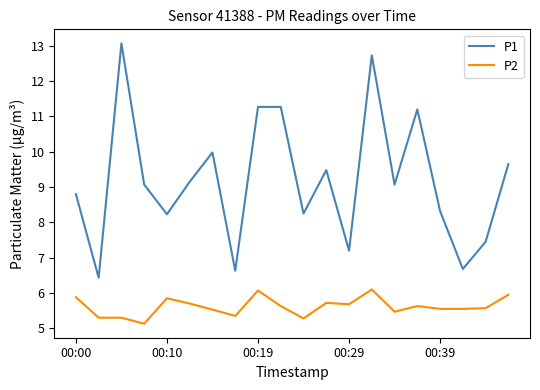

What are all the series names shown in the legend?

P1, P2